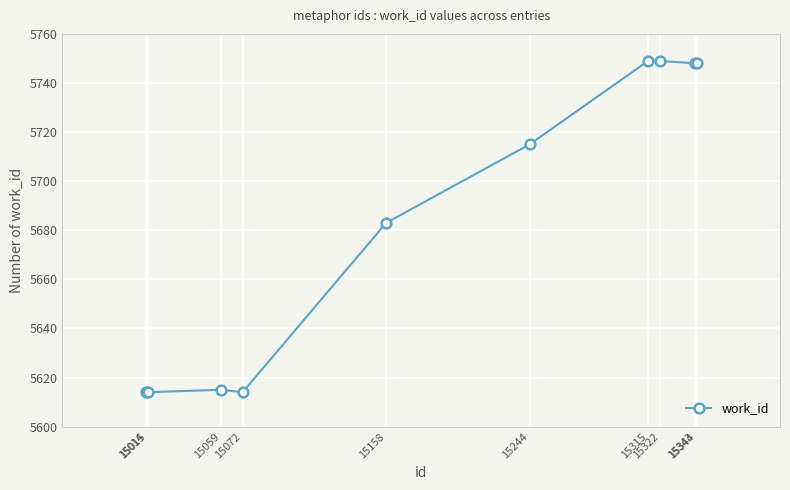

What is the smallest value displayed?

5614